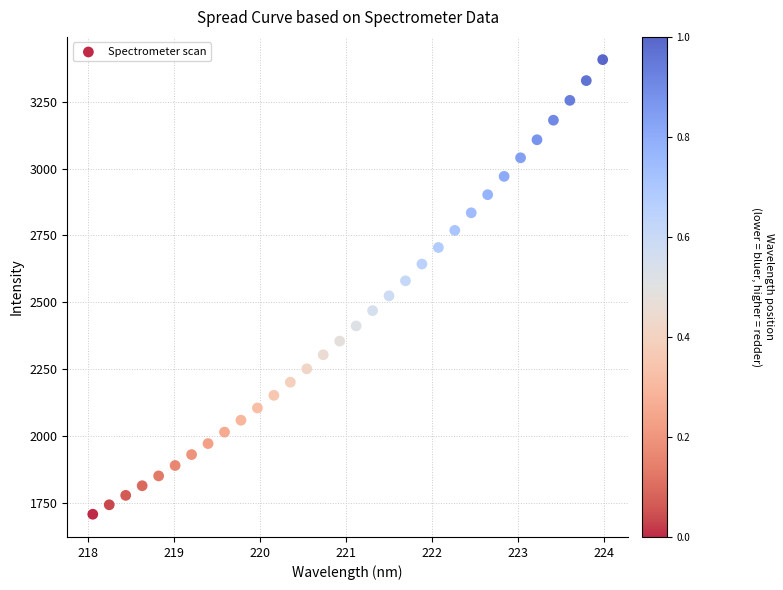

What is the range of Y values (max minus min)?

1699.9